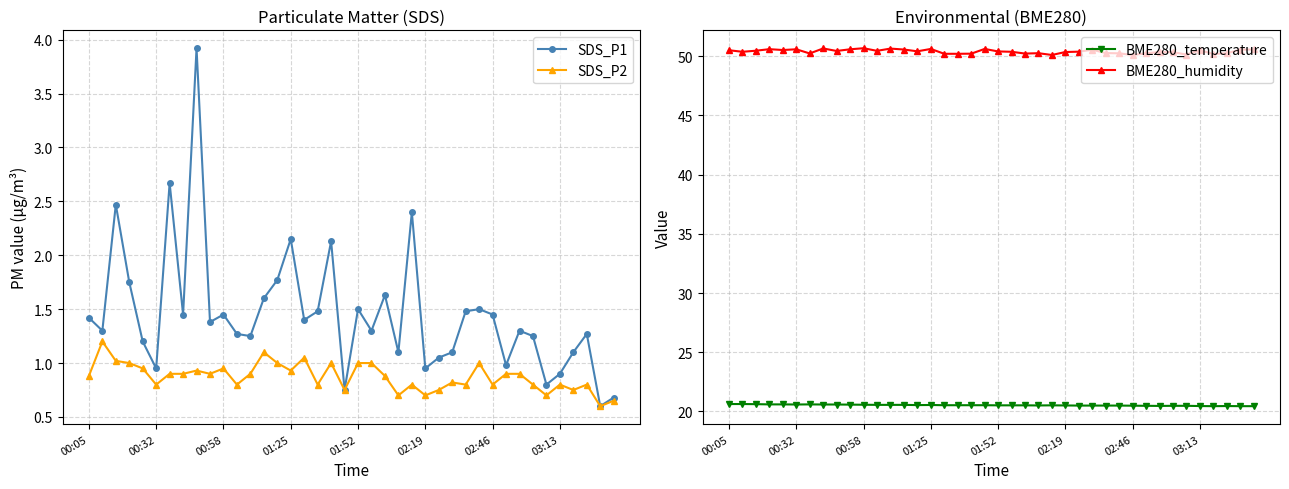

How many series are shown in this chart?

4